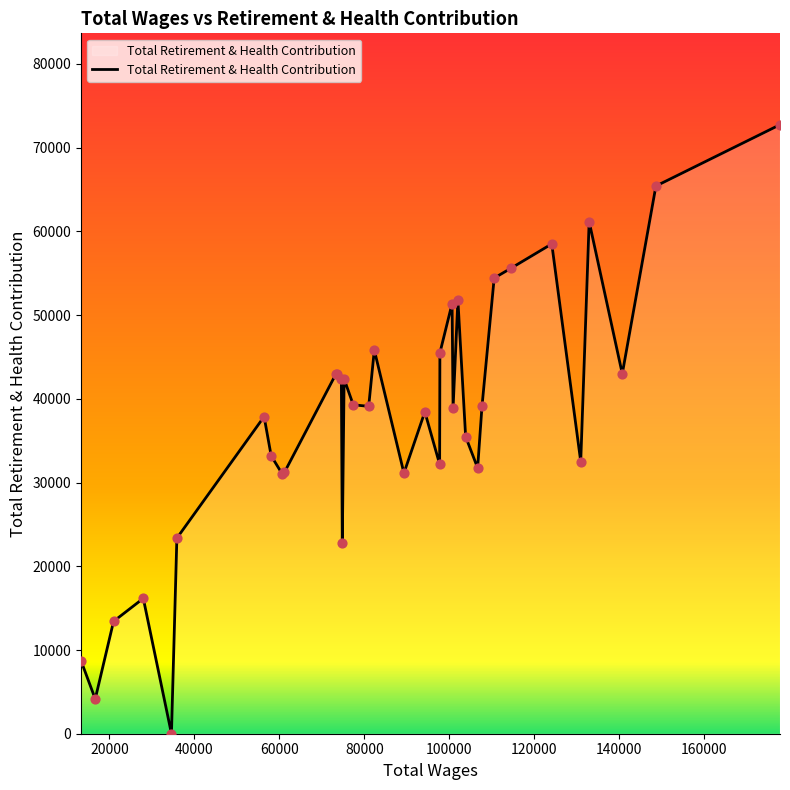

What is the difference between the maximum and minimum values?

72747